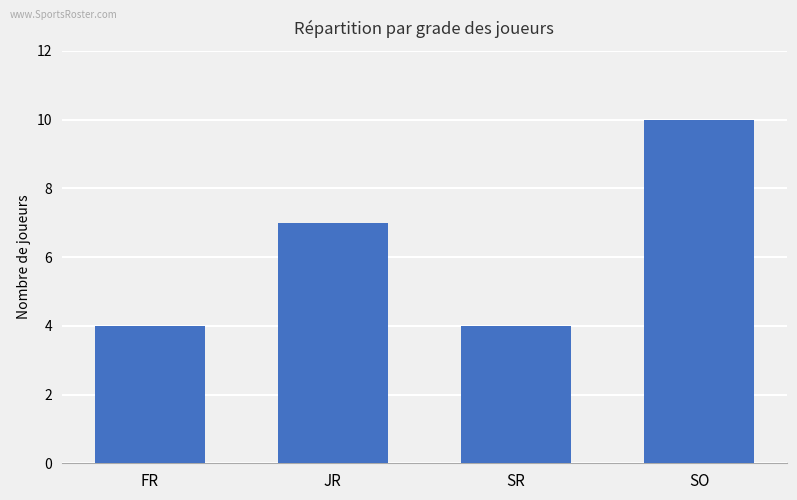

Is it true that the value at FR is 4?

True